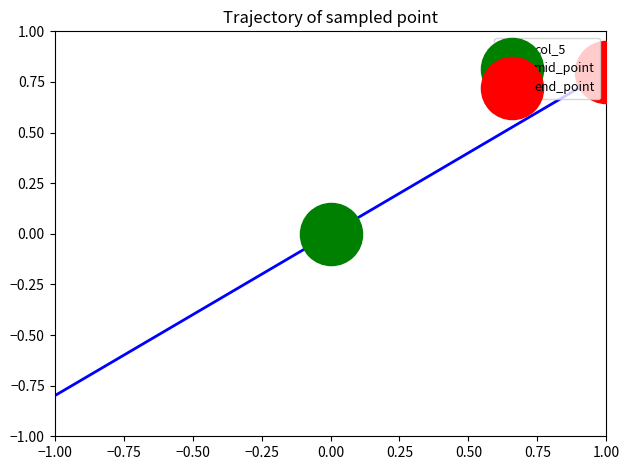

What is the difference between the maximum and minimum values?

1.6